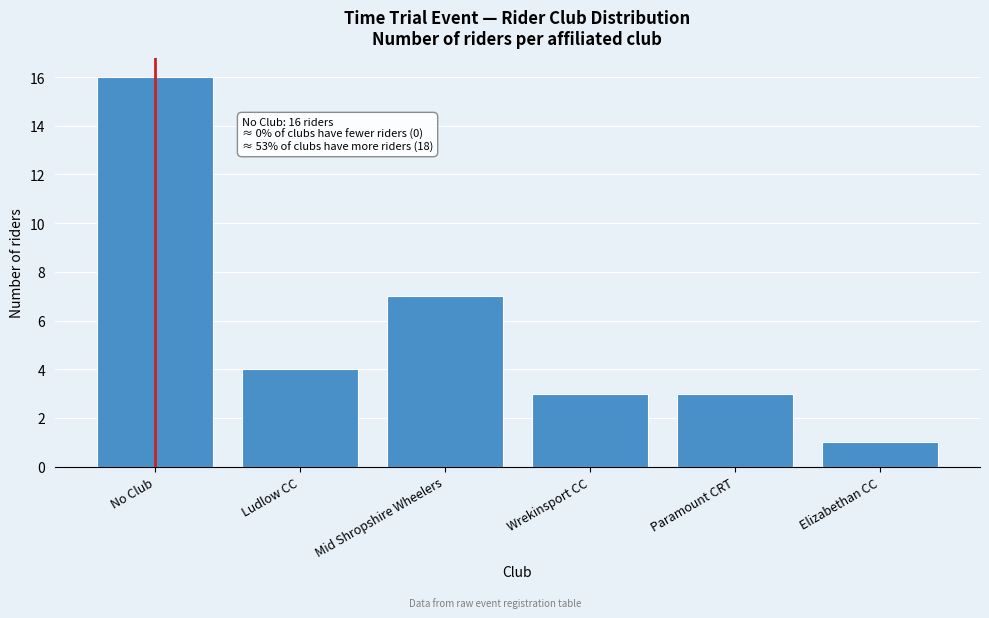

Reading right to left, transcribe all the data shown in this chart.

1	3	3	7	4	16